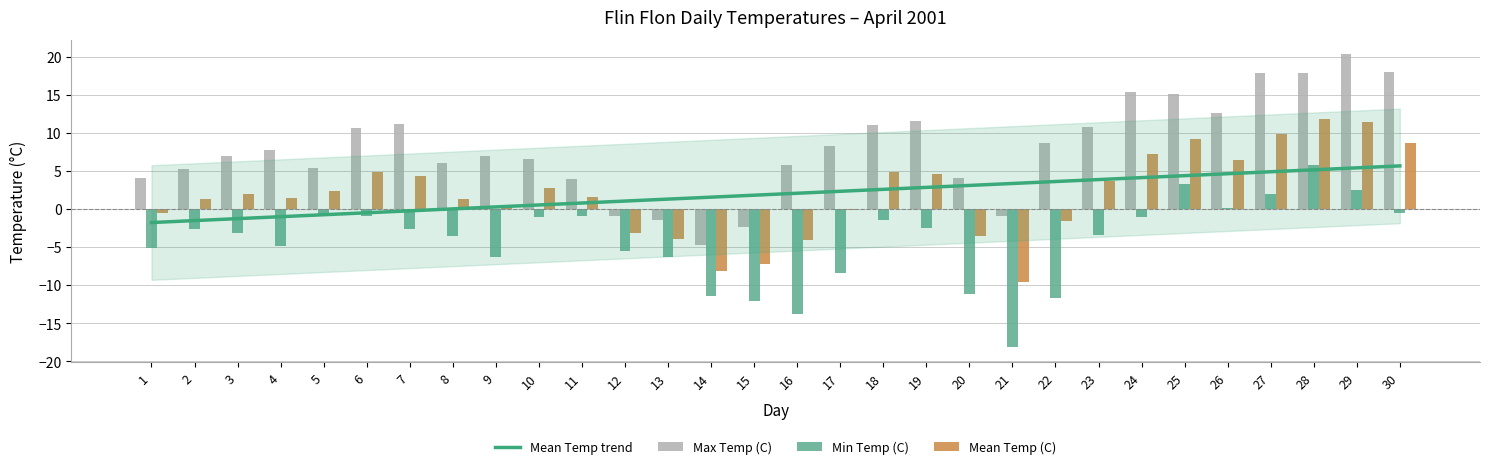

What value does the Mean Temp (C) series have at 26?

6.4